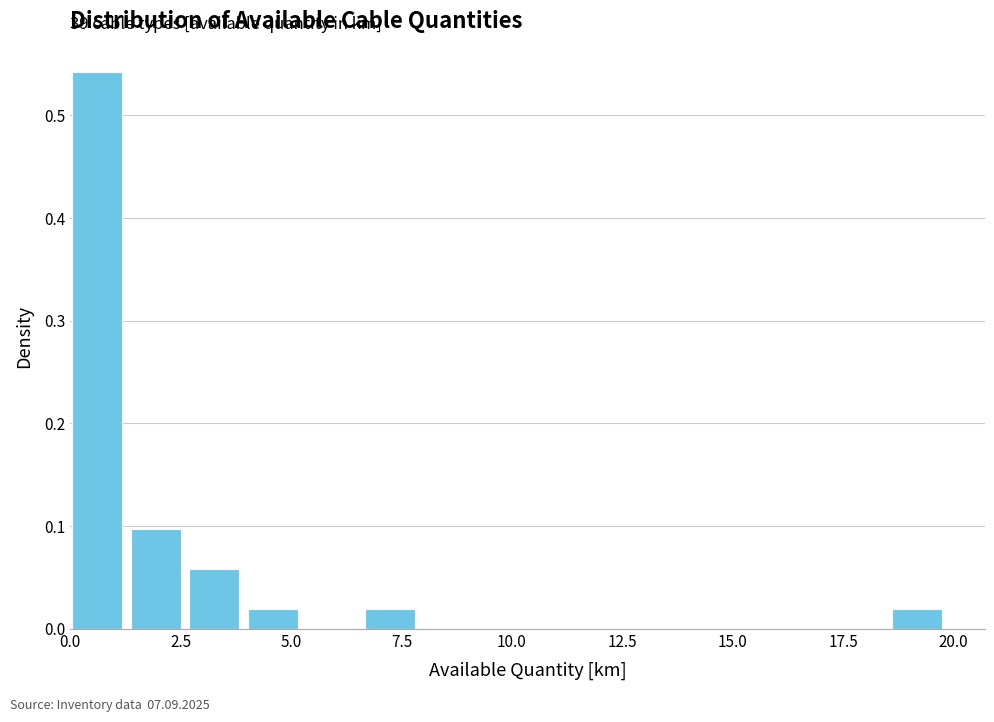

Around what value on the x-axis is the tallest bar? Give the approximate position of its centre, as read against the axis.

0.5